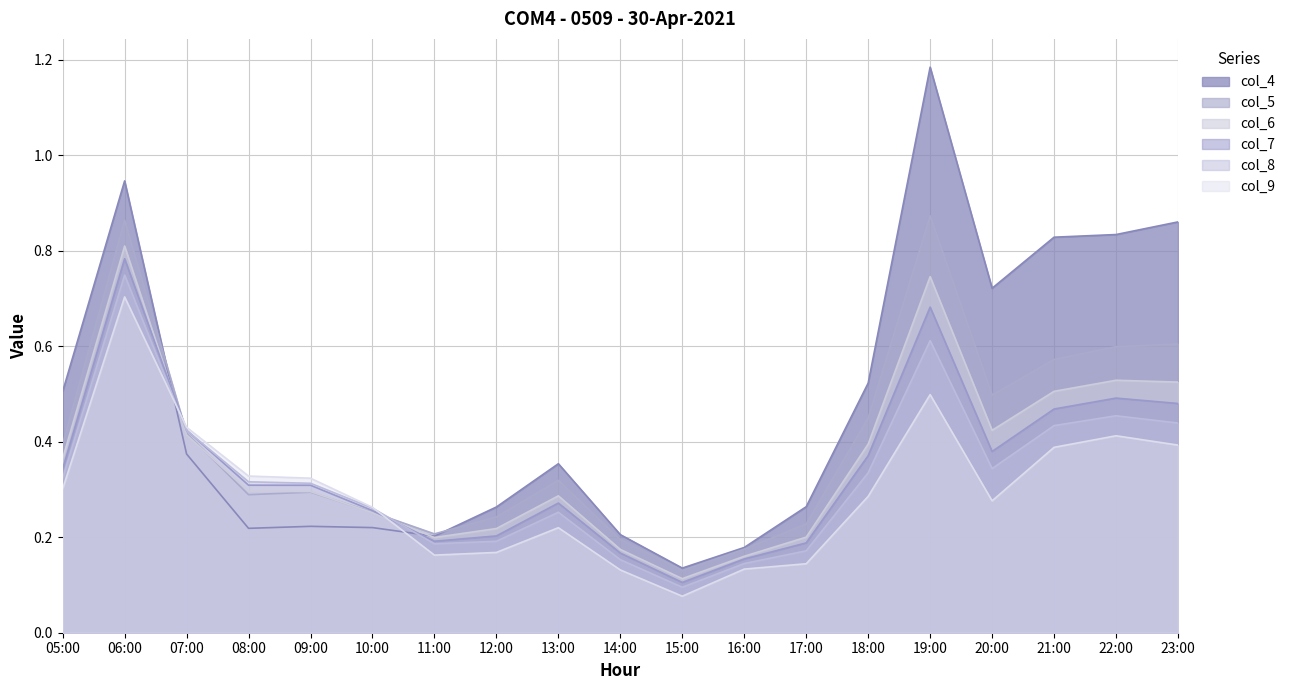

True or false: col_4 has more than 0 interior local peaks.

True